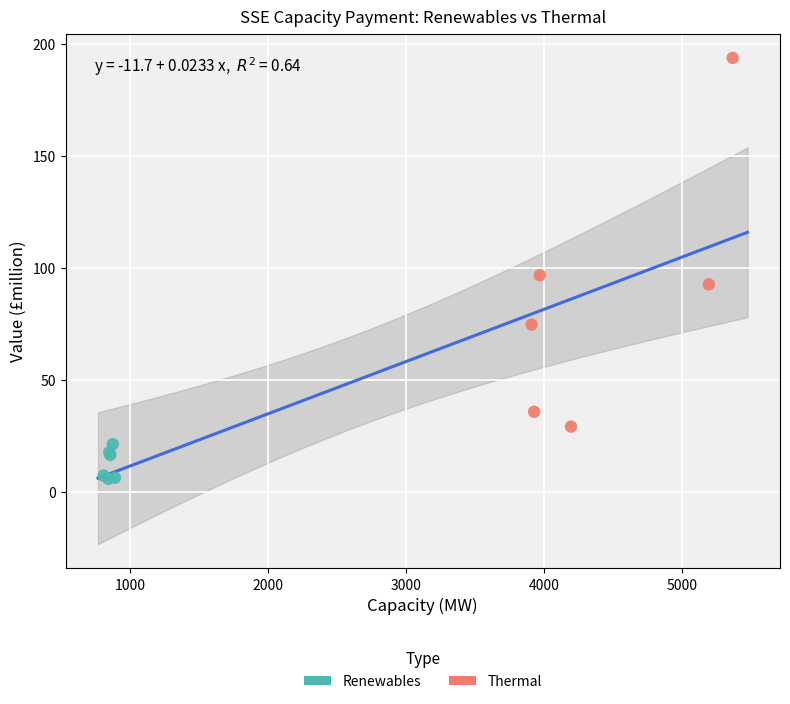

Which series reaches the maximum Y coordinate?

Thermal